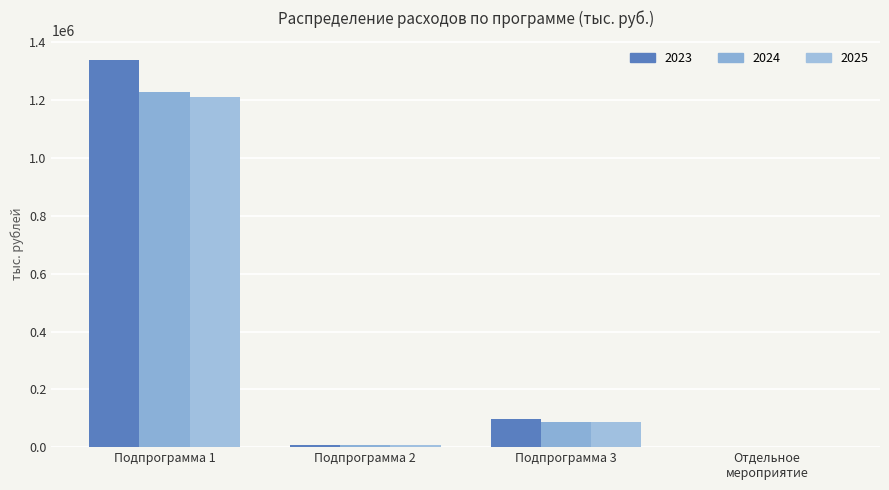

How many values in the 2025 series exceed 88439?

2